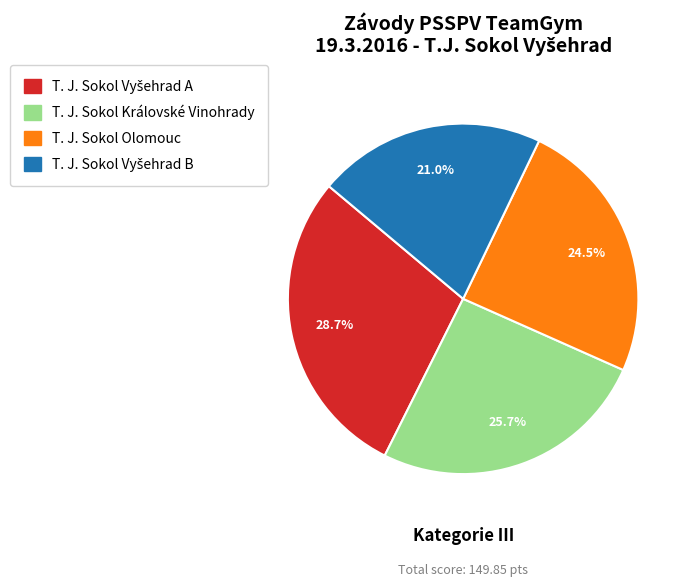

To the nearest percent, what is the difference between the largest and smallest slice percentages?

8%